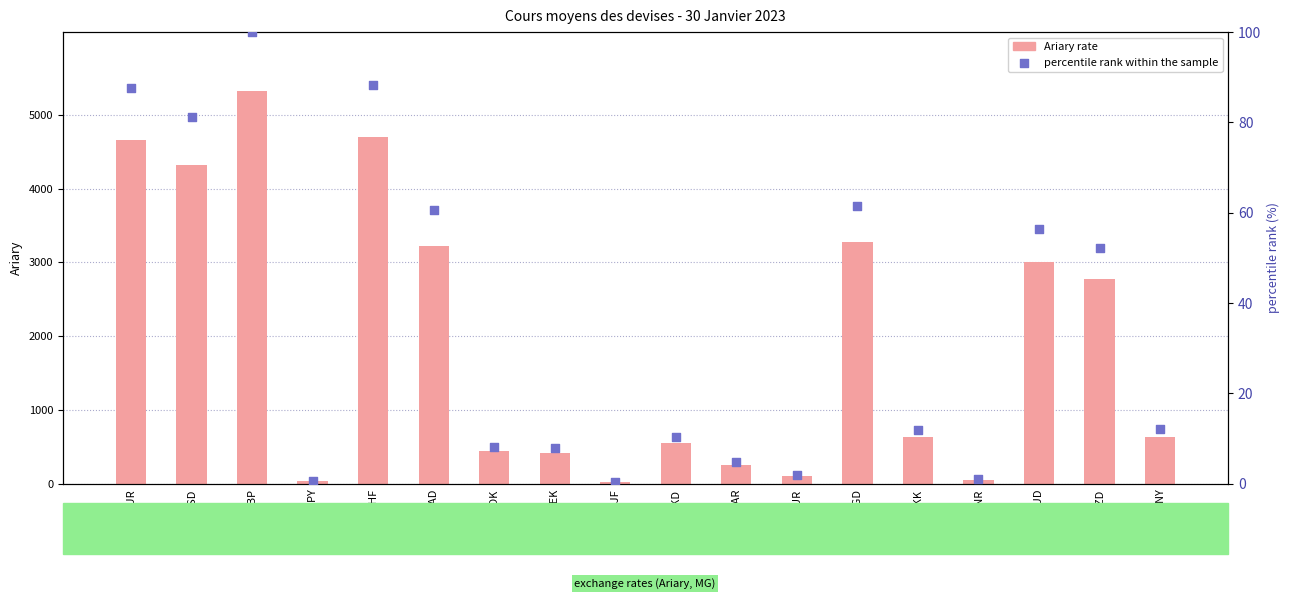

What is the total value across all series at AUD?

3063.0